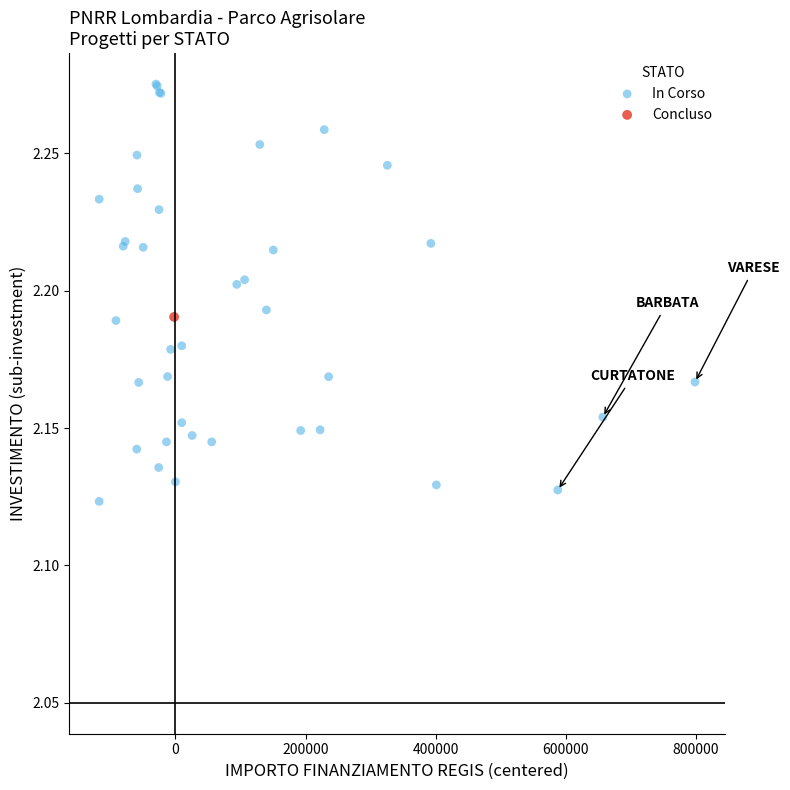

What are all the series names shown in the legend?

In Corso, Concluso